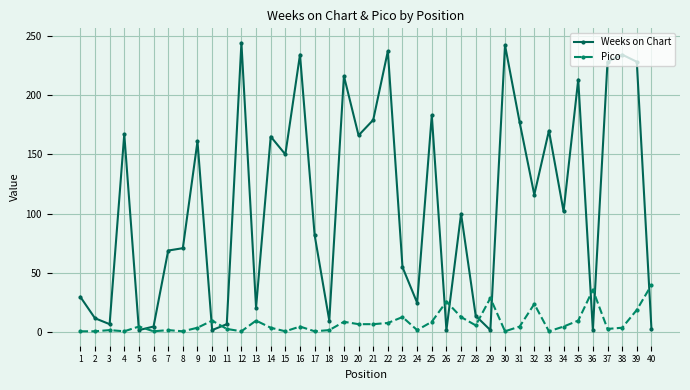

What is the difference between the second highest and second lowest values in the Weeks on Chart series?

240